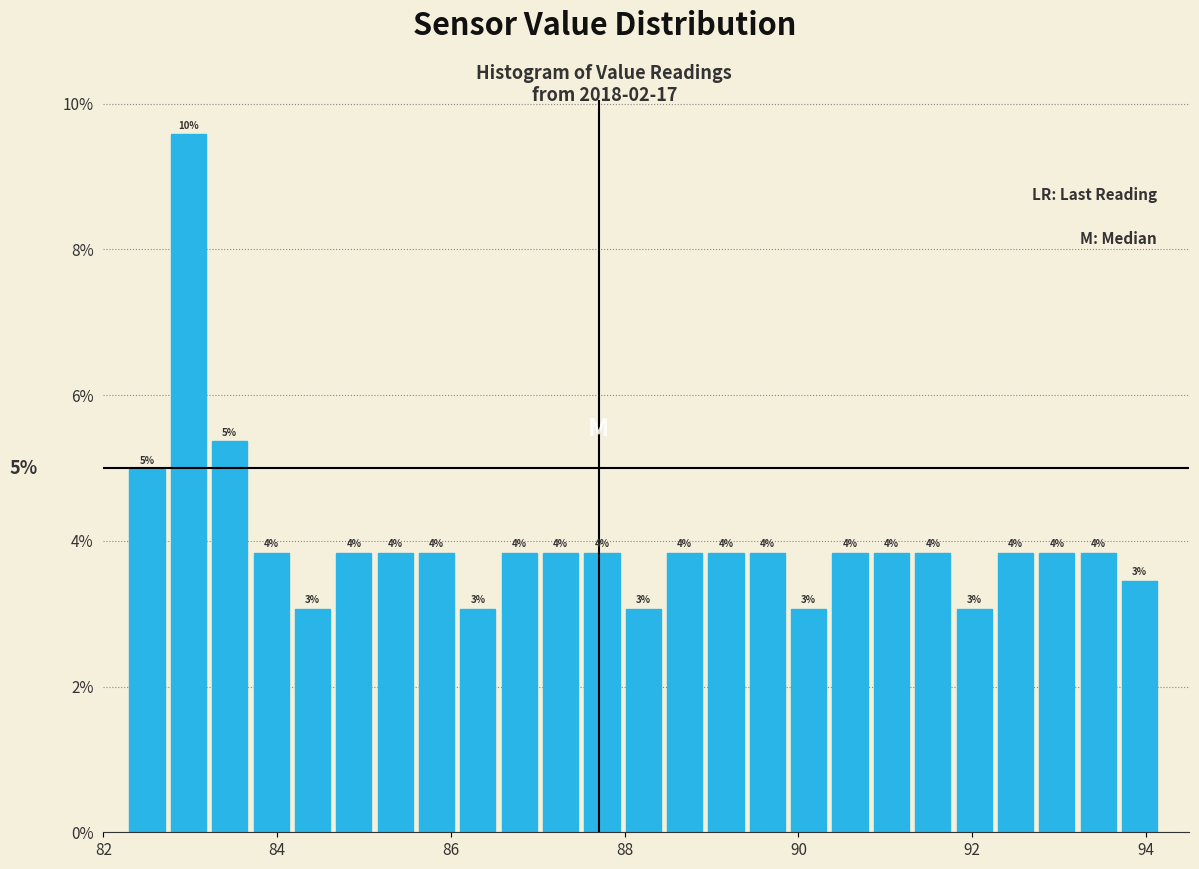

Around what value on the x-axis is the tallest bar? Give the approximate position of its centre, as read against the axis.

83.0